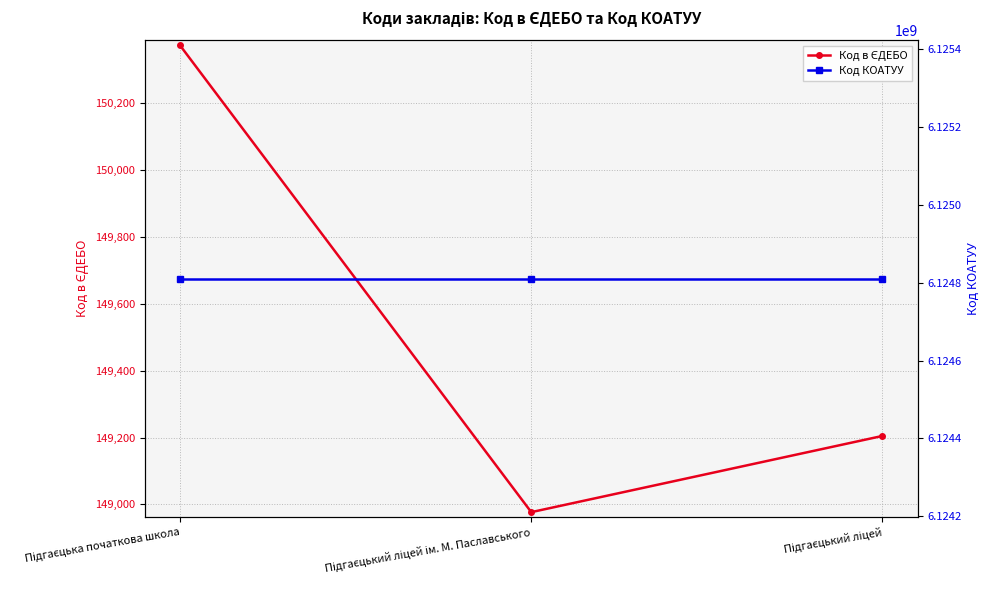

List the series in order of their peak value, highest first.

Код КОАТУУ, Код в ЄДЕБО